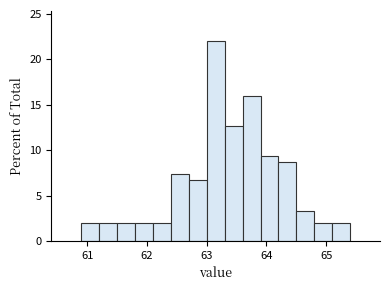

Read against the x-axis, roughly where is the centre of the tallest bar?

63.2